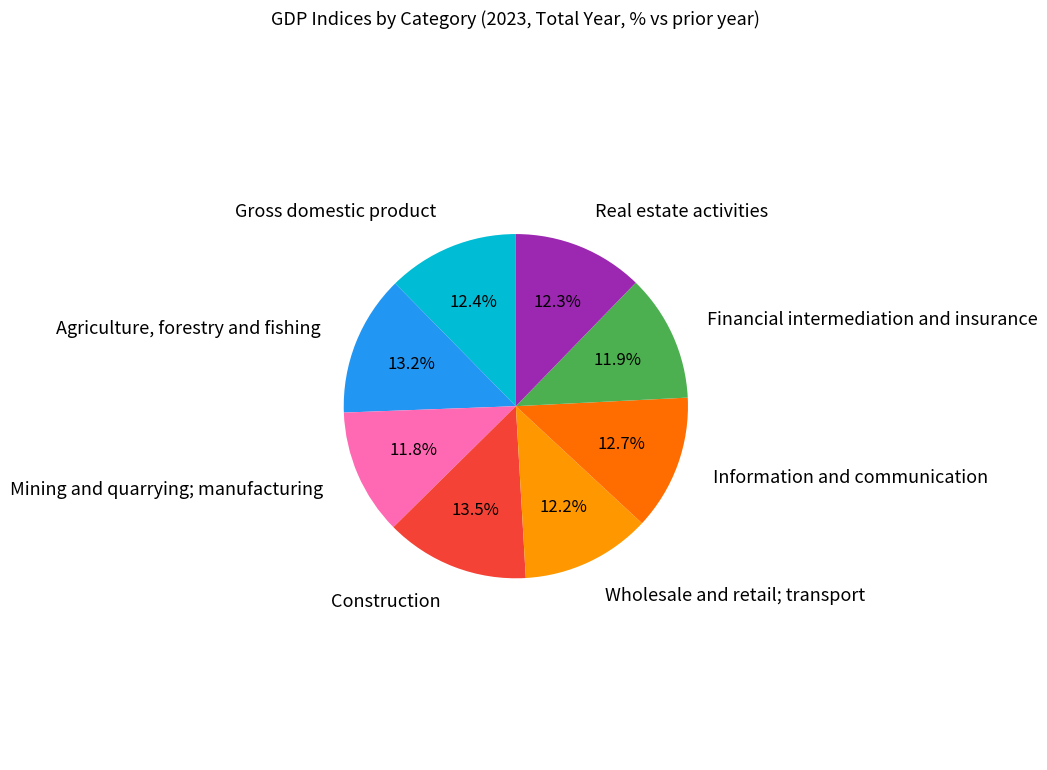

Count the number of slices in the pie.

8